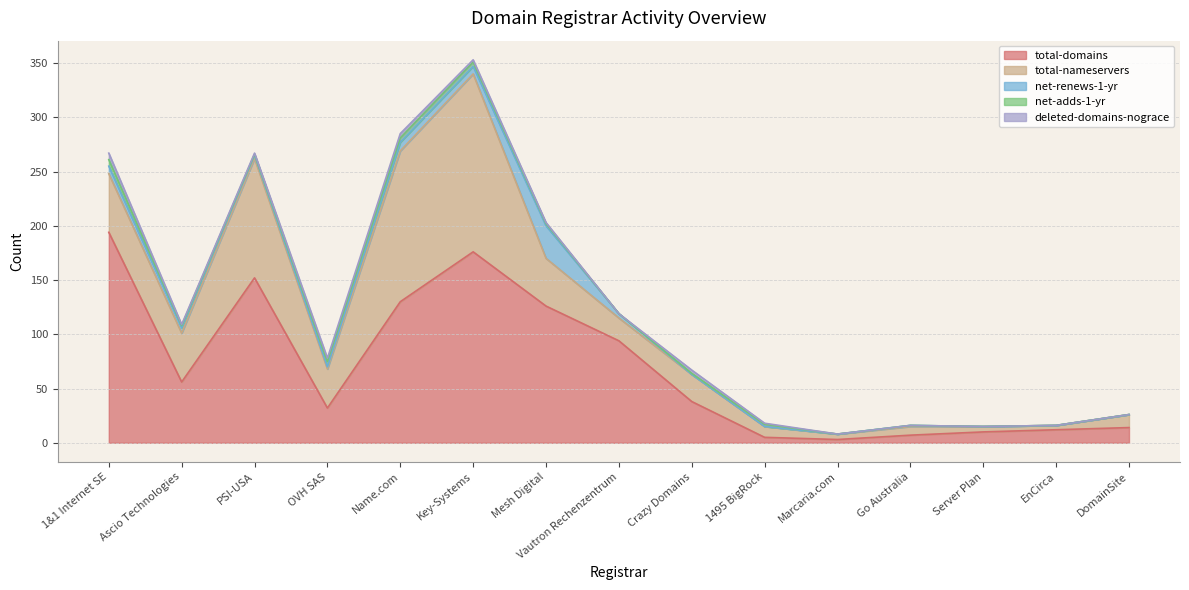

What position from the right is Mesh Digital?

9